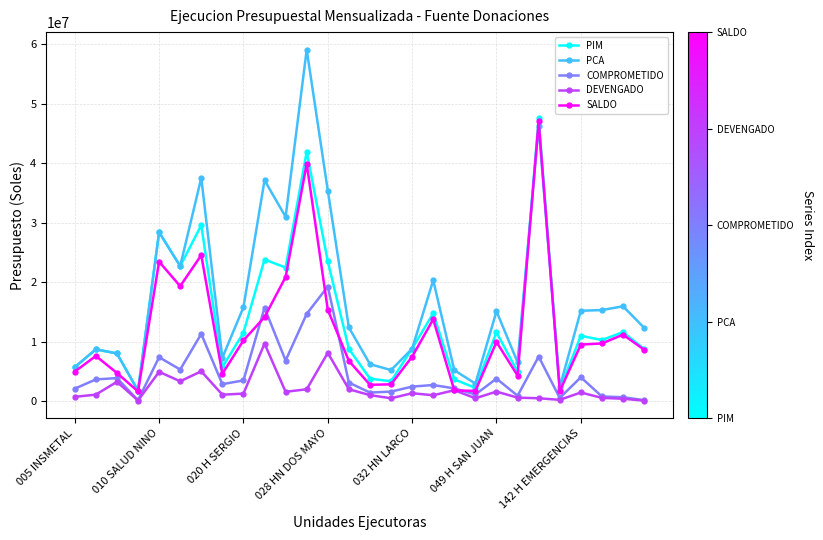

True or false: PIM and DEVENGADO cross at least once.

False